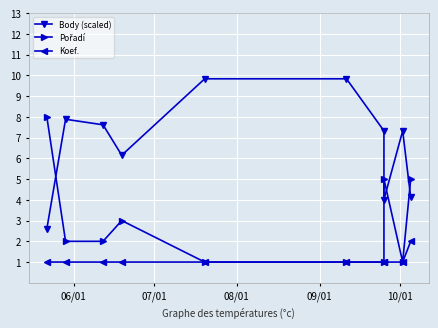

How many series are shown in this chart?

3